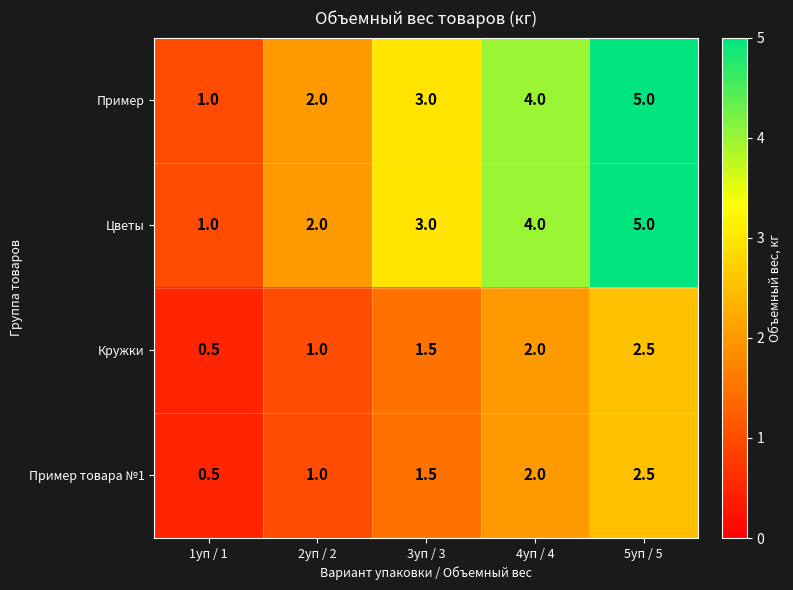

What is the sum of all Цветы values?

15.0